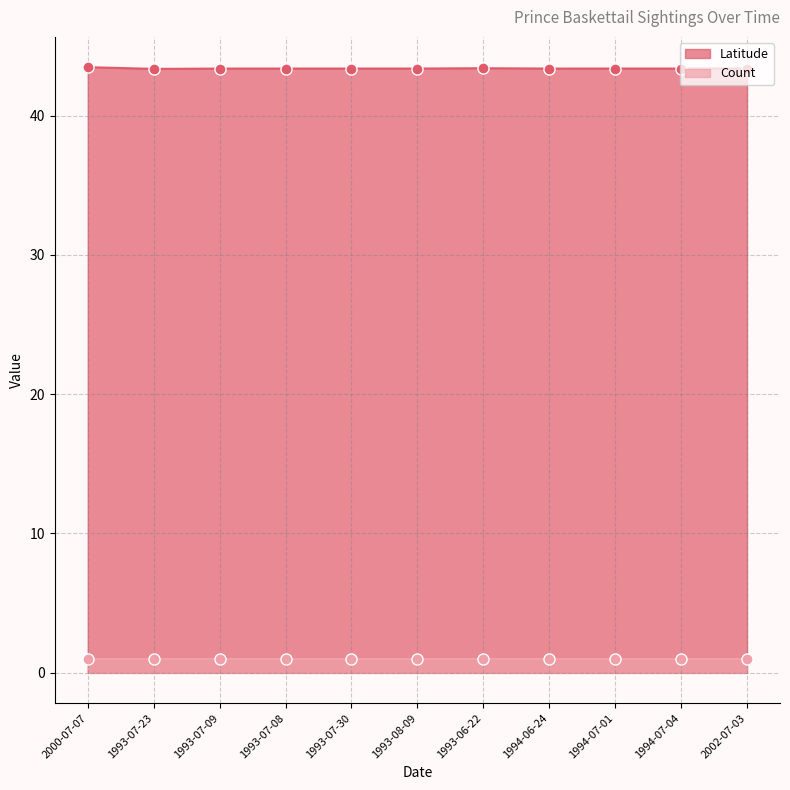

Reading left to right, extract all data points from this chart.

43.5	43.4	43.4	43.4	43.4	43.4	43.4	43.4	43.4	43.4	43.4